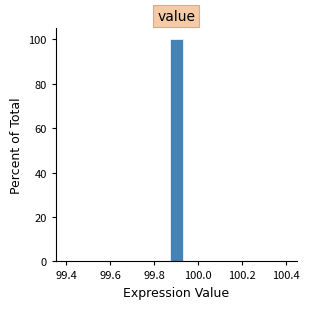

Around what value on the x-axis is the tallest bar? Give the approximate position of its centre, as read against the axis.

99.90